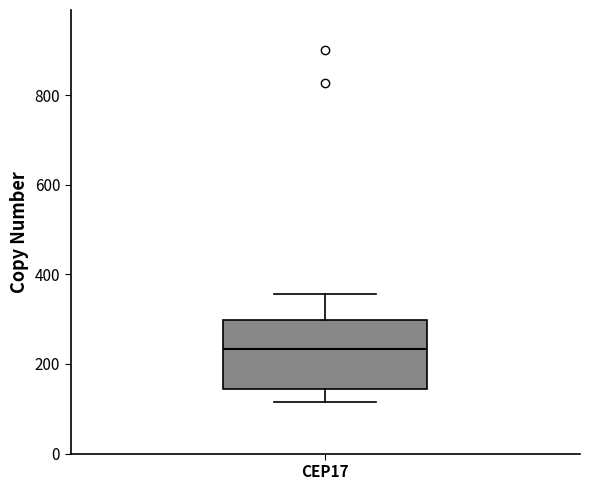

Transcribe this box plot: give where the median line is, the range the box spans, and where the two whiskers end, as read against the y-axis. The values are not printed on the chart, so give them approximately, as read against the axis.

median 240, box 140 to 300, whiskers 120 to 360